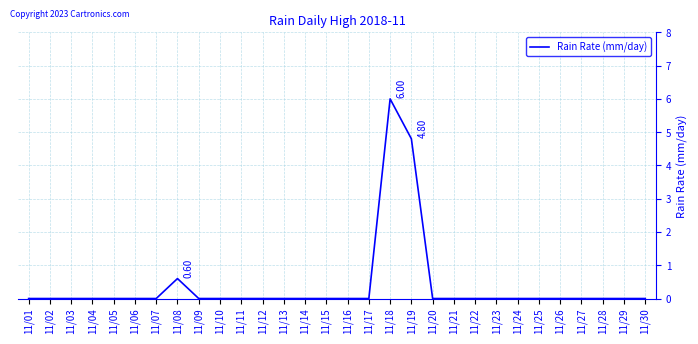

True or false: the data shows 0.0 at 11/20.

True